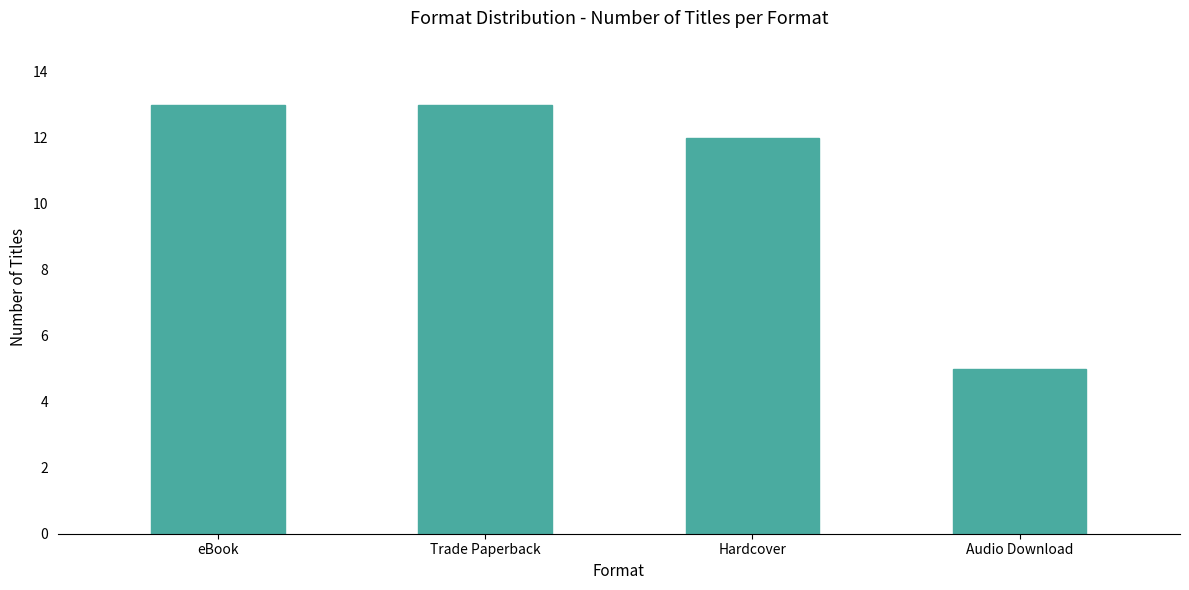

What is the sum of all values?

43